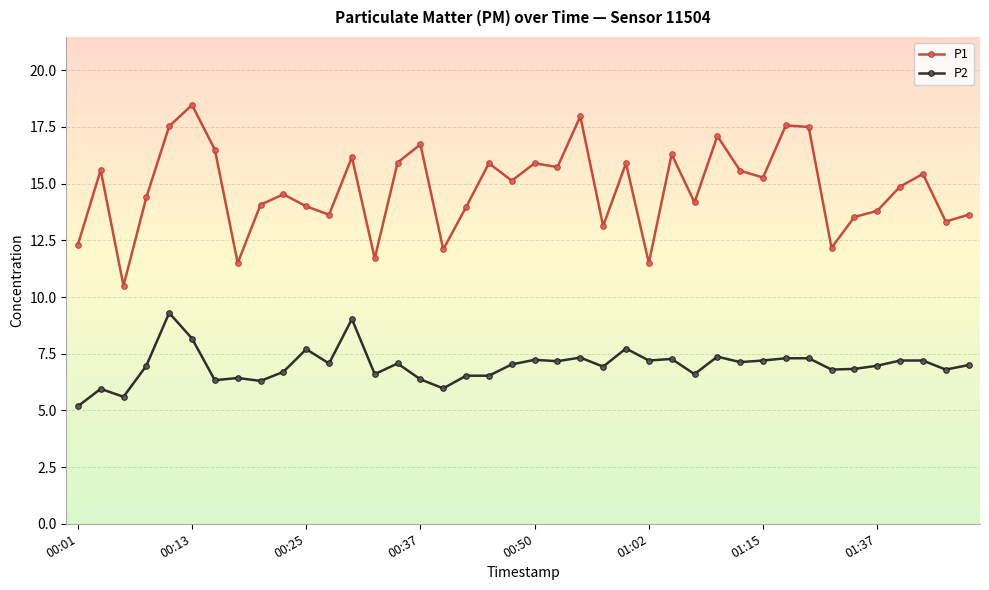

What is the maximum value shown in the chart?

18.5